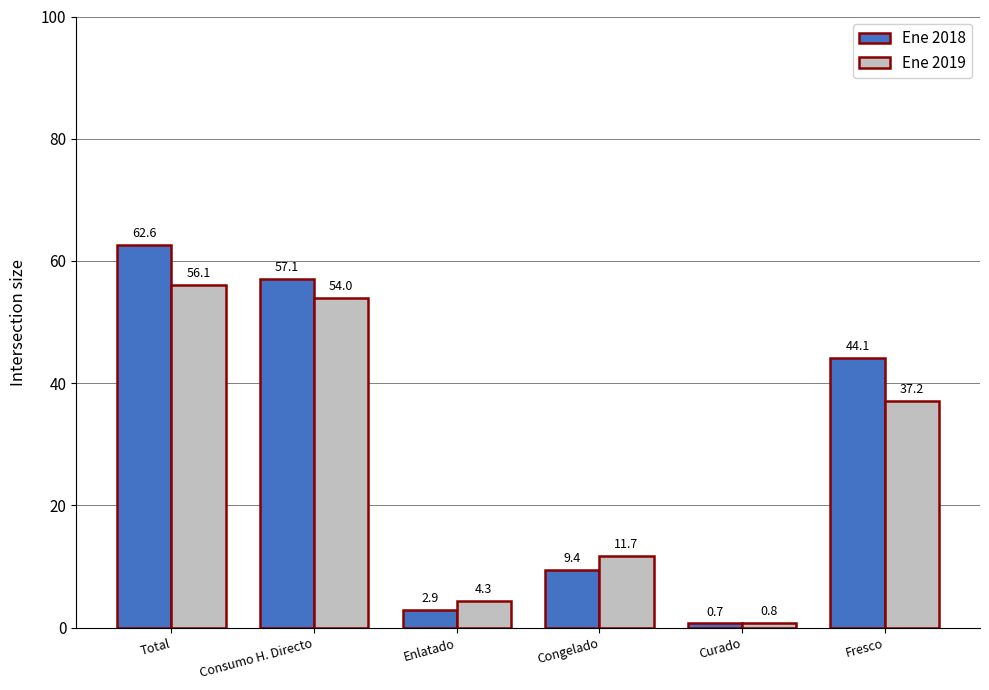

Rank the categories by Ene 2019 value from highest to lowest.

Total, Consumo H. Directo, Fresco, Congelado, Enlatado, Curado